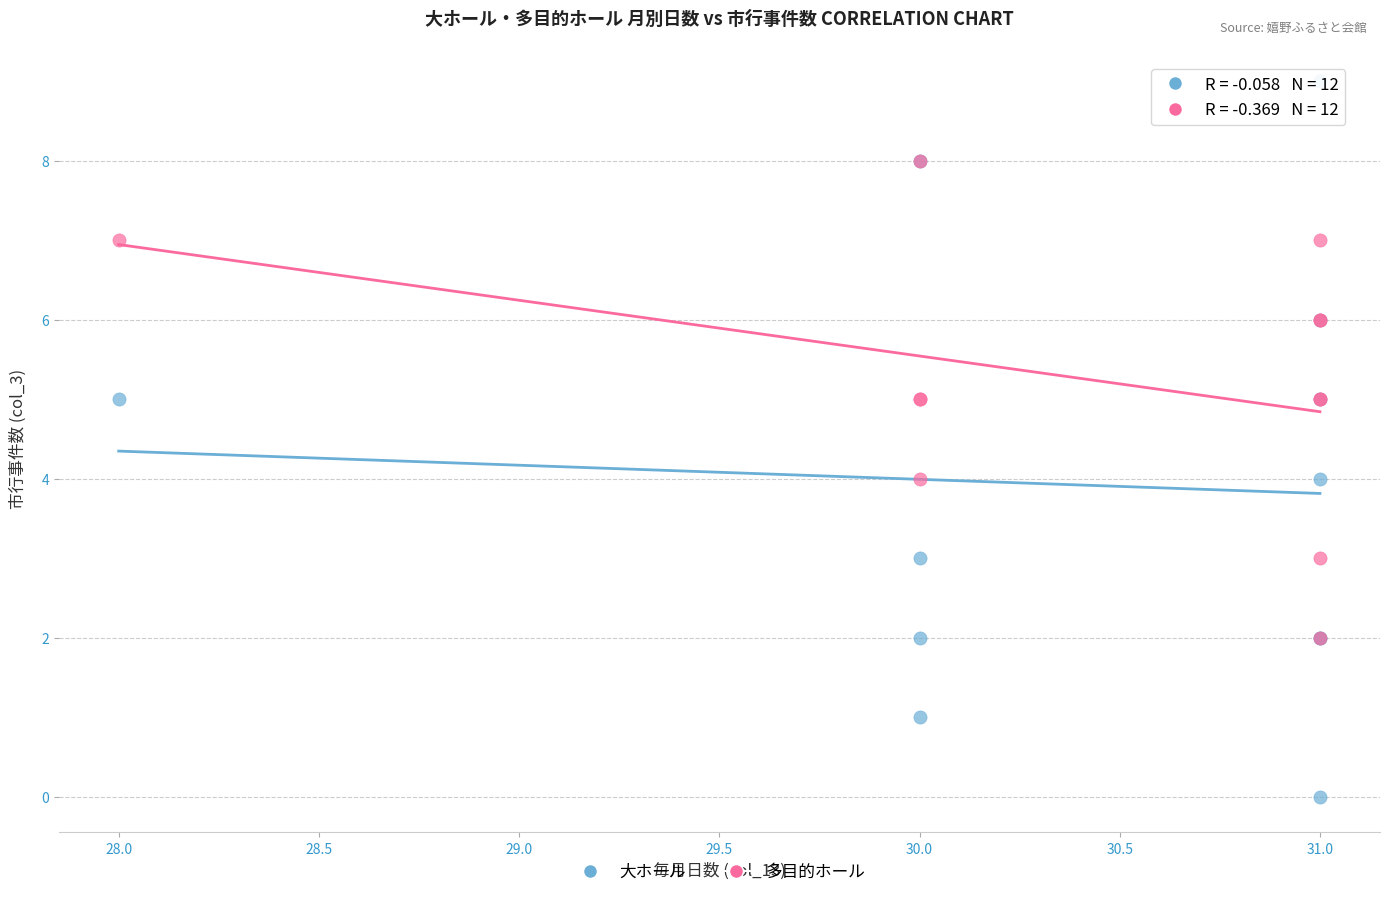

Which series contains the highest Y value?

大ホール